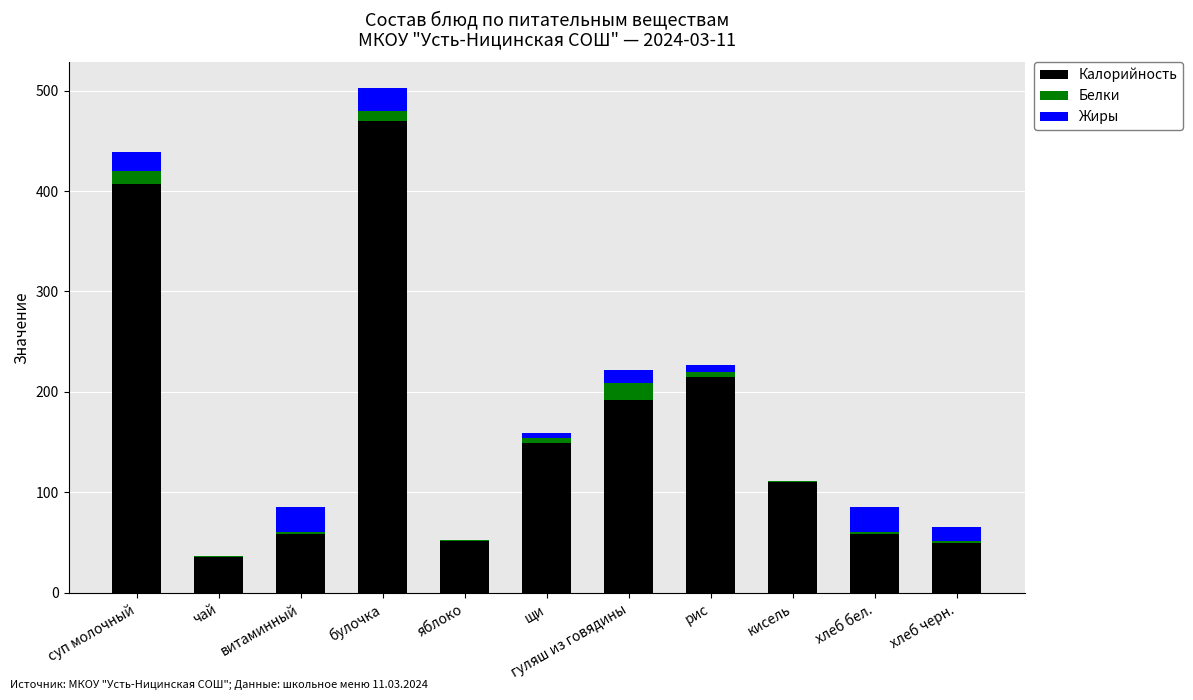

Is it true that Калорийность equals 59.0 at витаминный?

True